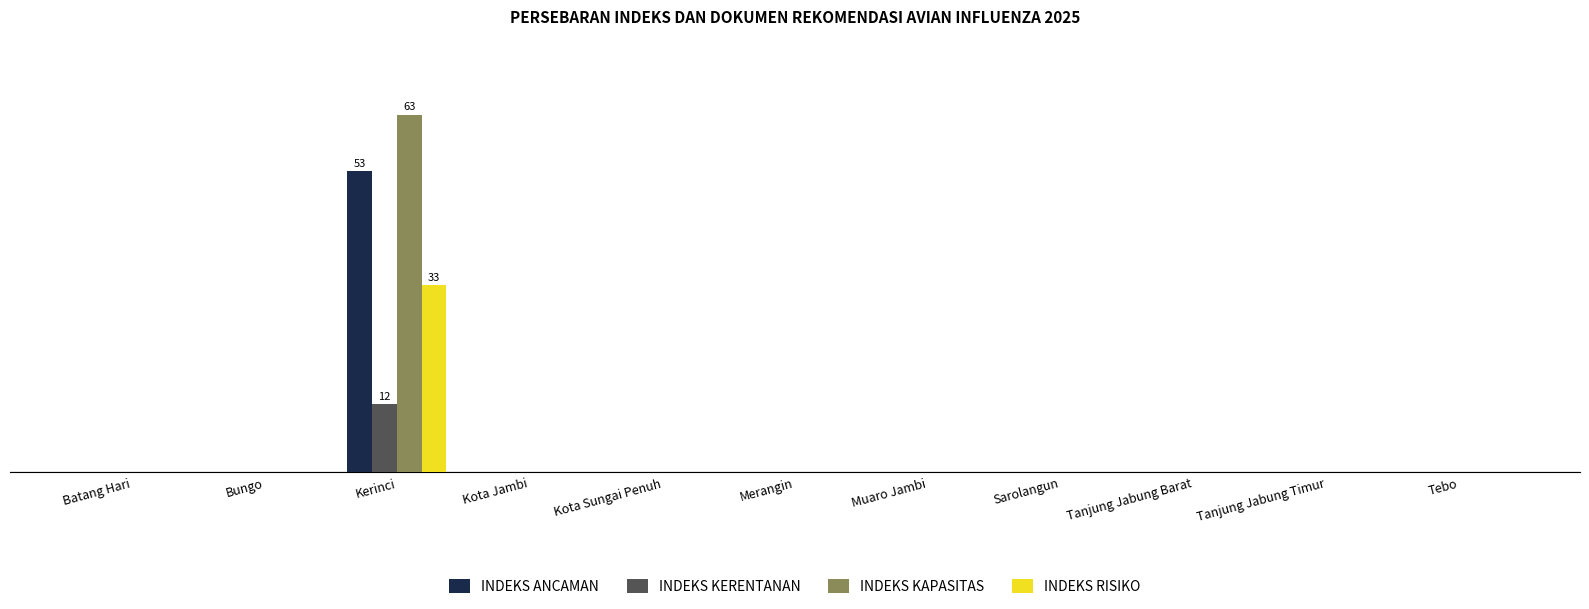

What are all the series names shown in the legend?

INDEKS ANCAMAN, INDEKS KERENTANAN, INDEKS KAPASITAS, INDEKS RISIKO